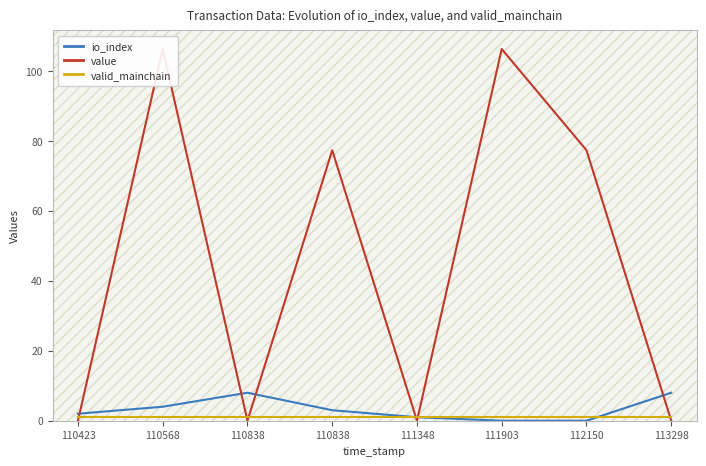

What is the spread (max minus min) of values at 113298?

8.0